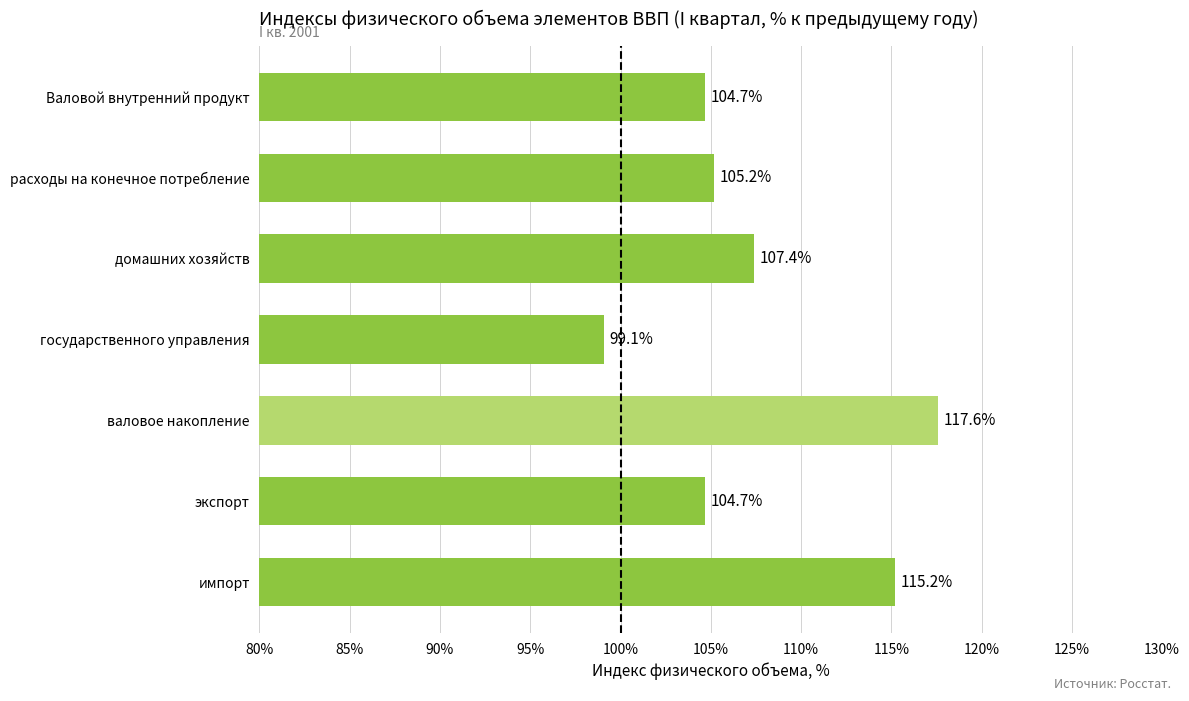

Where is the data nearest to the value 108?

домашних хозяйств